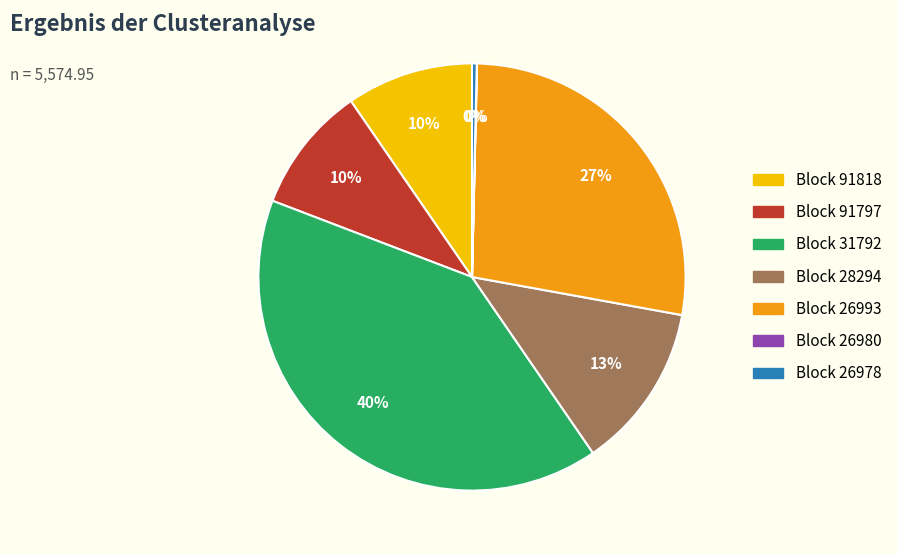

To the nearest percent, what is the difference between the largest and smallest slice percentages?

40%